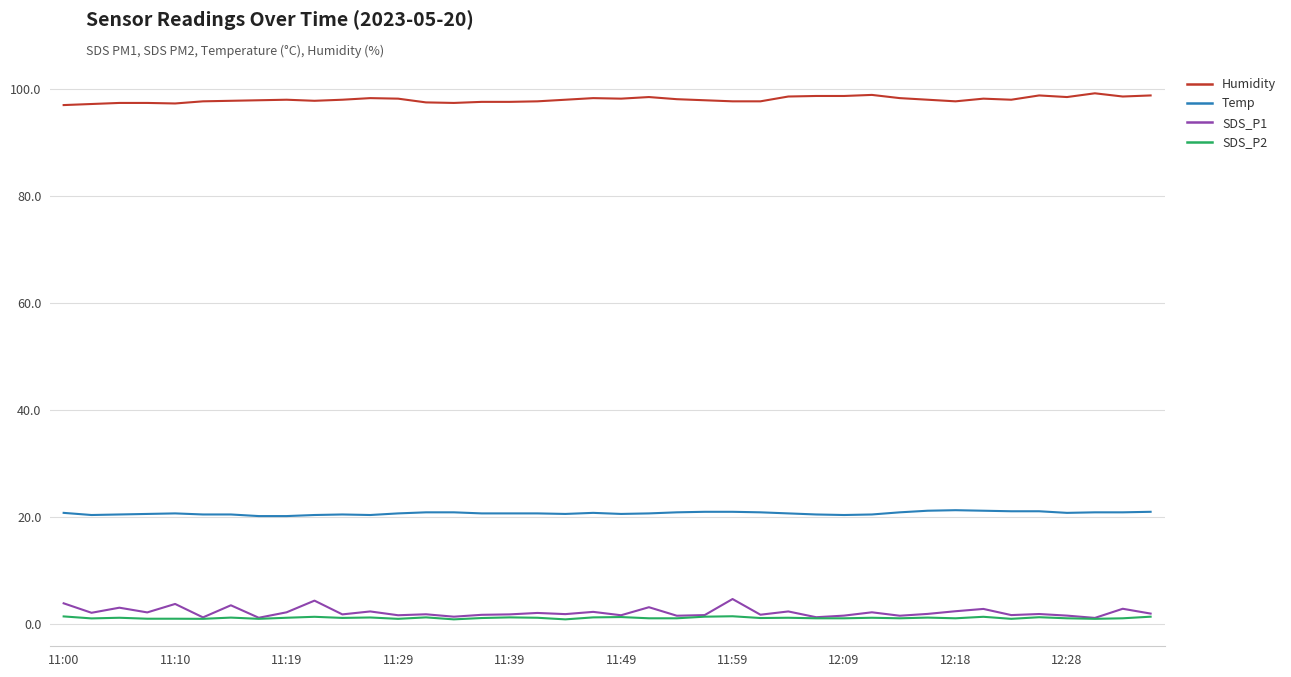

True or false: SDS_P1 and Humidity intersect in this chart.

False